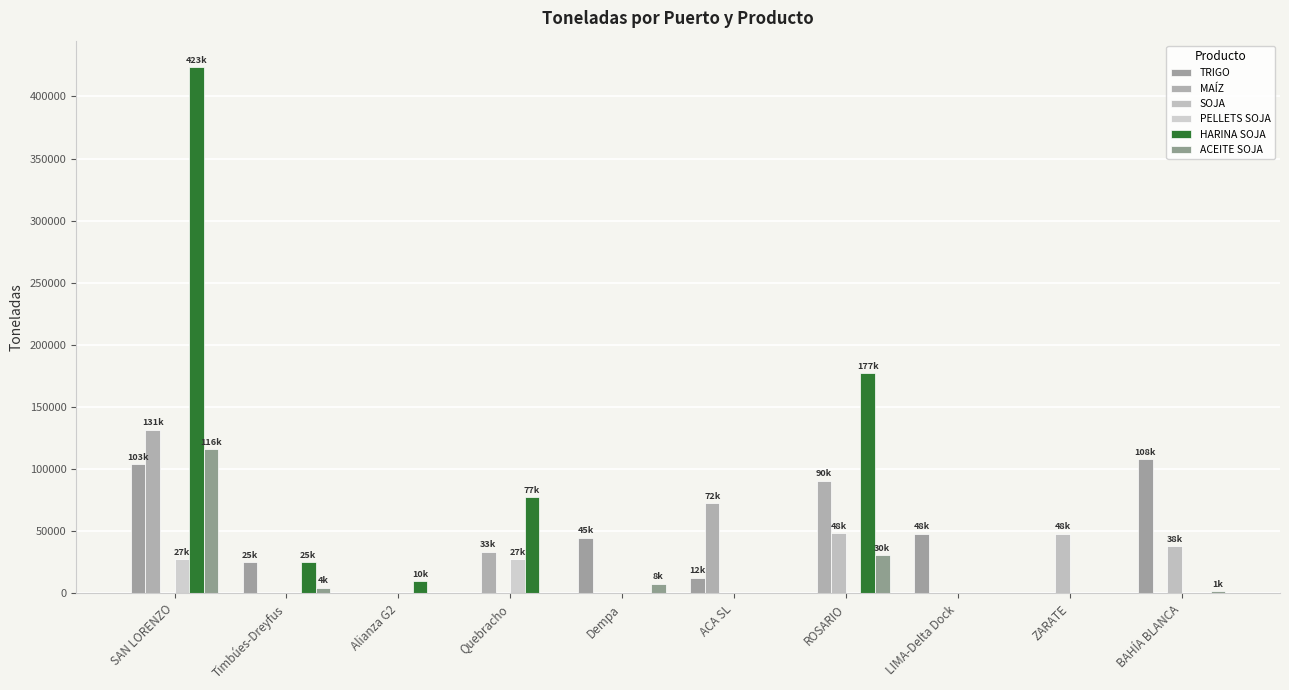

How many groups of bars are there?

10